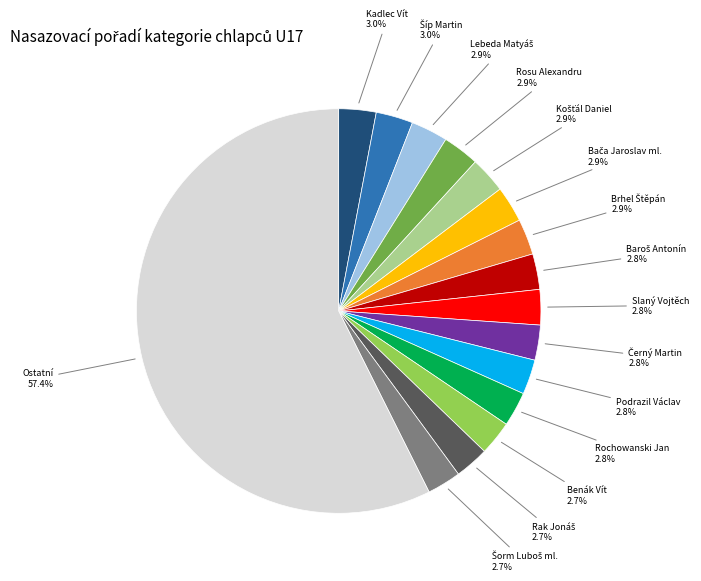

Count the number of slices in the pie.

16